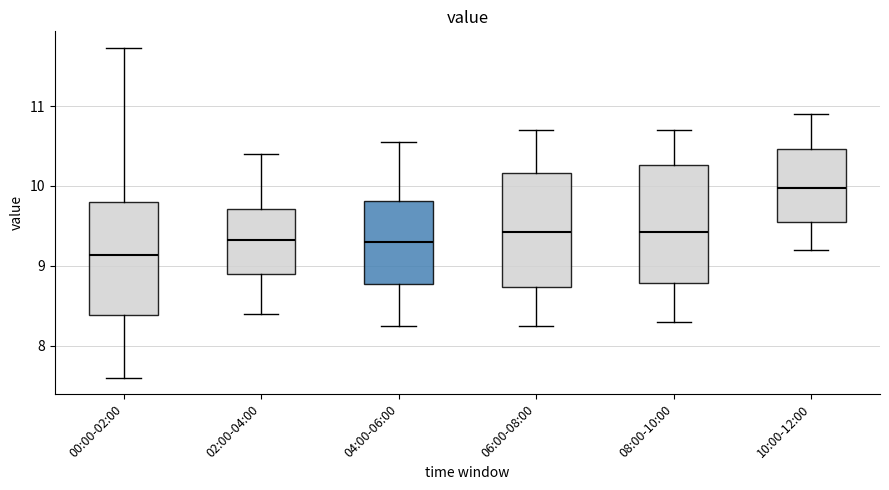

Reading left to right, read every box against the y-axis: the position of its median line, the range the box covers, and the ends of its whiskers. The values are not printed on the chart, so give them approximately, as read against the axis.

00:00-02:00: median 9.1, box 8.4 to 9.8, whiskers 7.6 to 11.7
02:00-04:00: median 9.3, box 8.9 to 9.7, whiskers 8.4 to 10.4
04:00-06:00: median 9.3, box 8.8 to 9.8, whiskers 8.3 to 10.6
06:00-08:00: median 9.4, box 8.7 to 10.2, whiskers 8.3 to 10.7
08:00-10:00: median 9.4, box 8.8 to 10.3, whiskers 8.3 to 10.7
10:00-12:00: median 10.0, box 9.6 to 10.5, whiskers 9.2 to 10.9